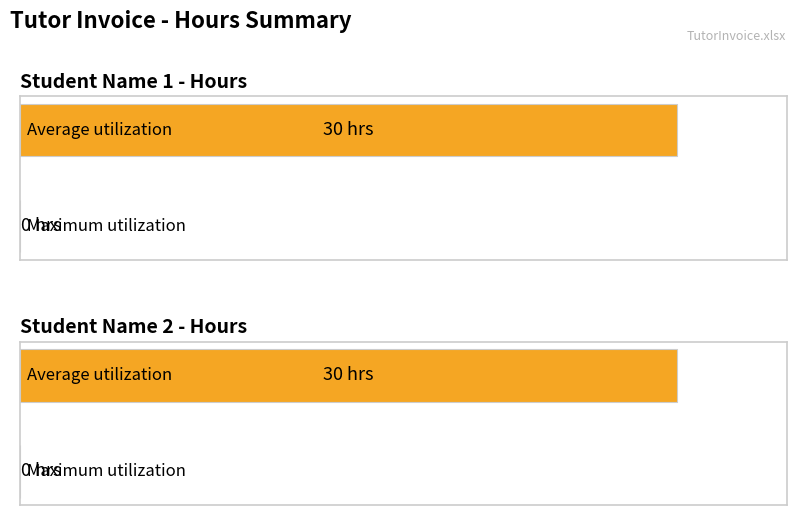

How many series are shown in this chart?

2